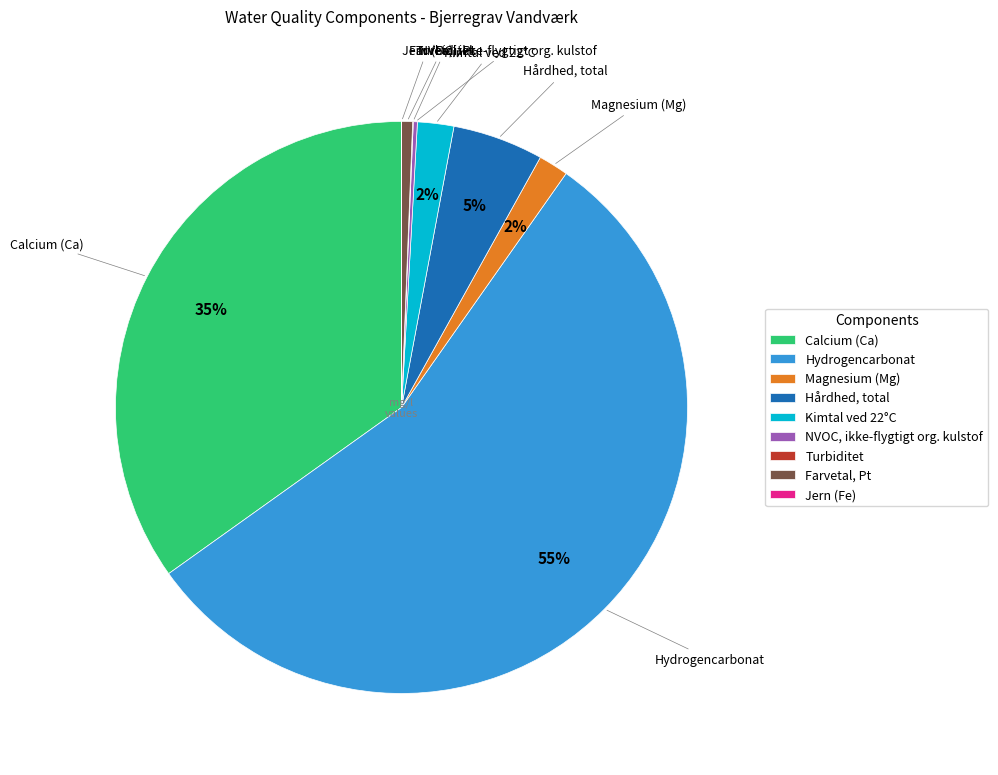

Which slice is the largest?

Hydrogencarbonat